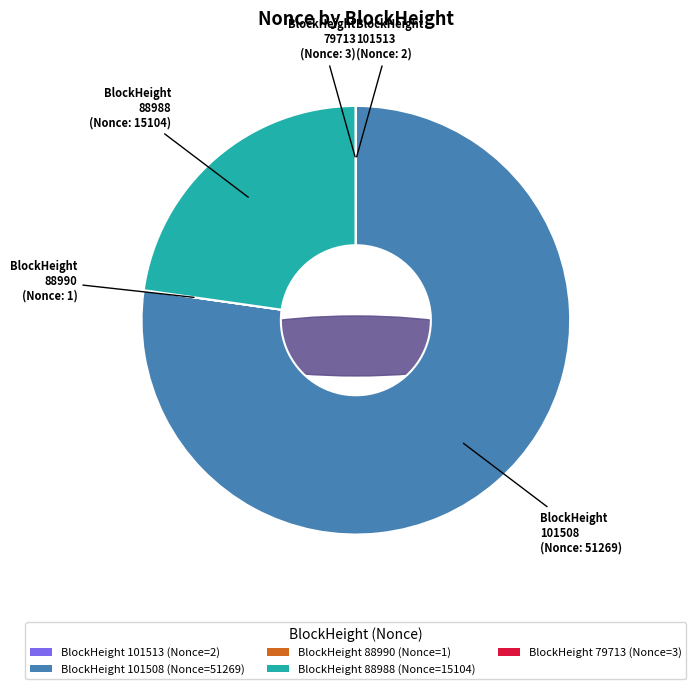

Do 79713 and 79721 together represent more than half of the pie?

No